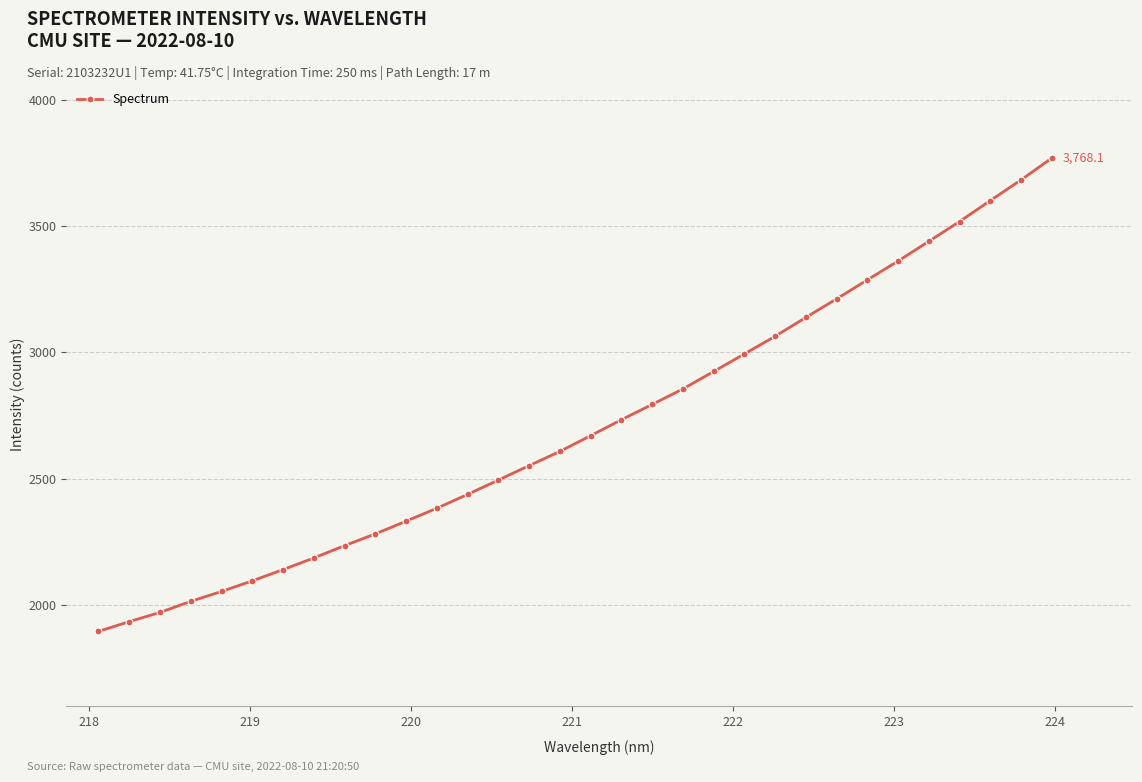

What is the sum of all values?

86642.6